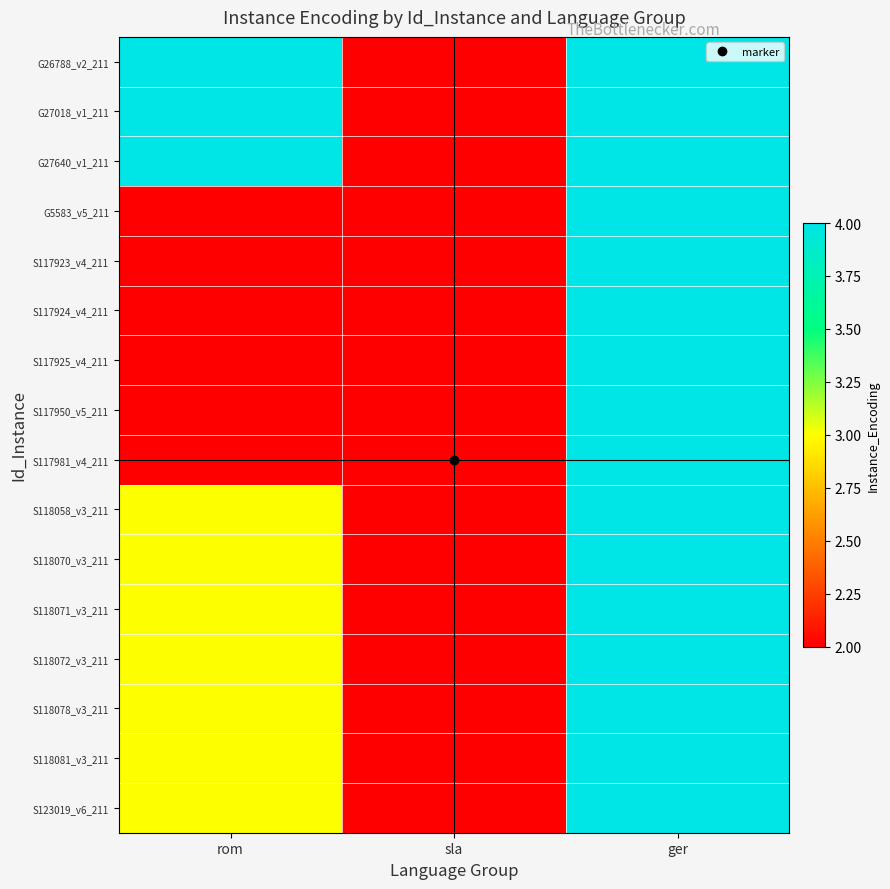

What is the minimum value shown in the chart?

2